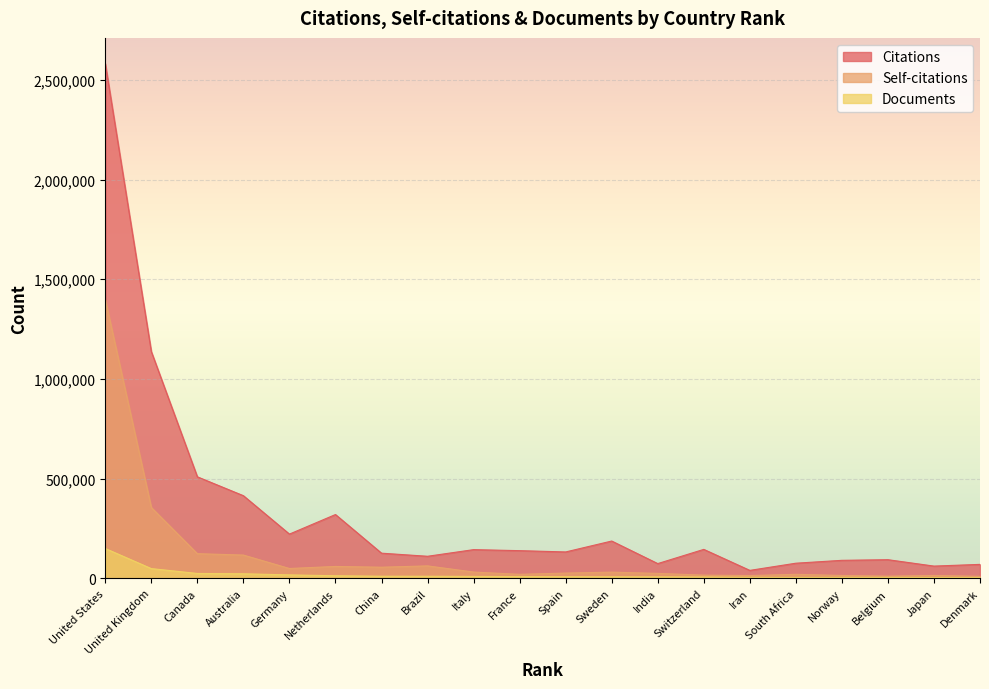

Is the value of Documents at South Africa greater than the value of Self-citations at Japan?

No